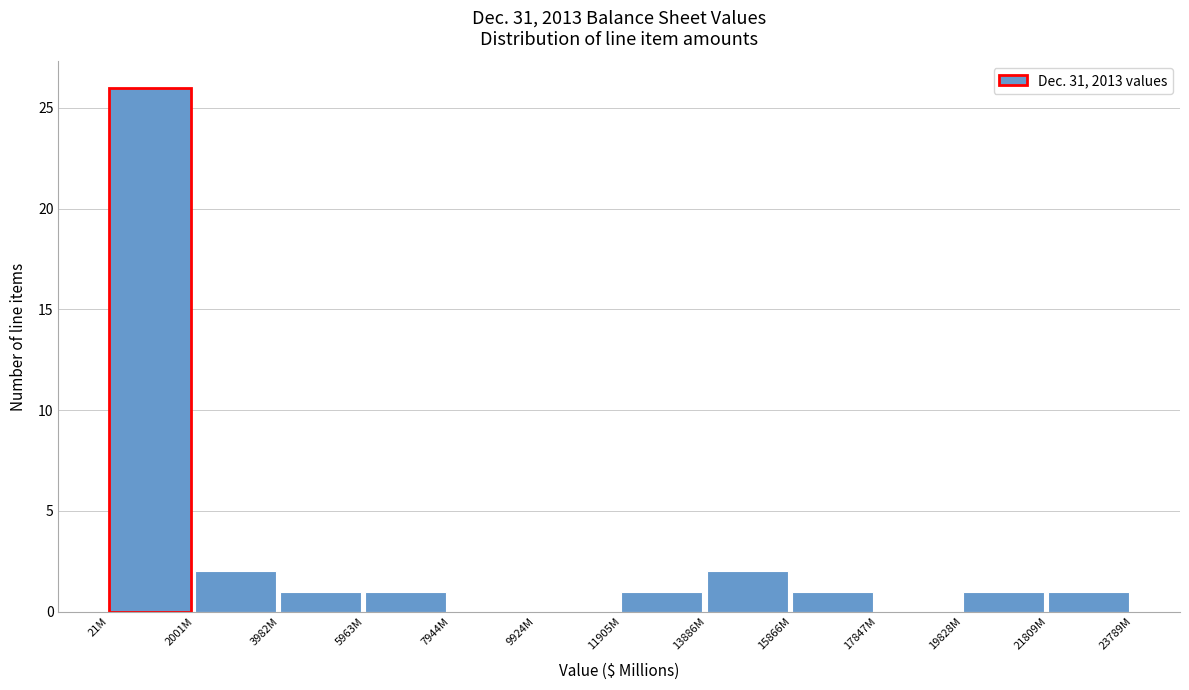

Reading right to left, list all the values displayed in this chart.

21809M=1	19828M=1	17847M=0	15866M=1	13886M=2	11905M=1	9924M=0	7944M=0	5963M=1	3982M=1	2001M=2	21M=26